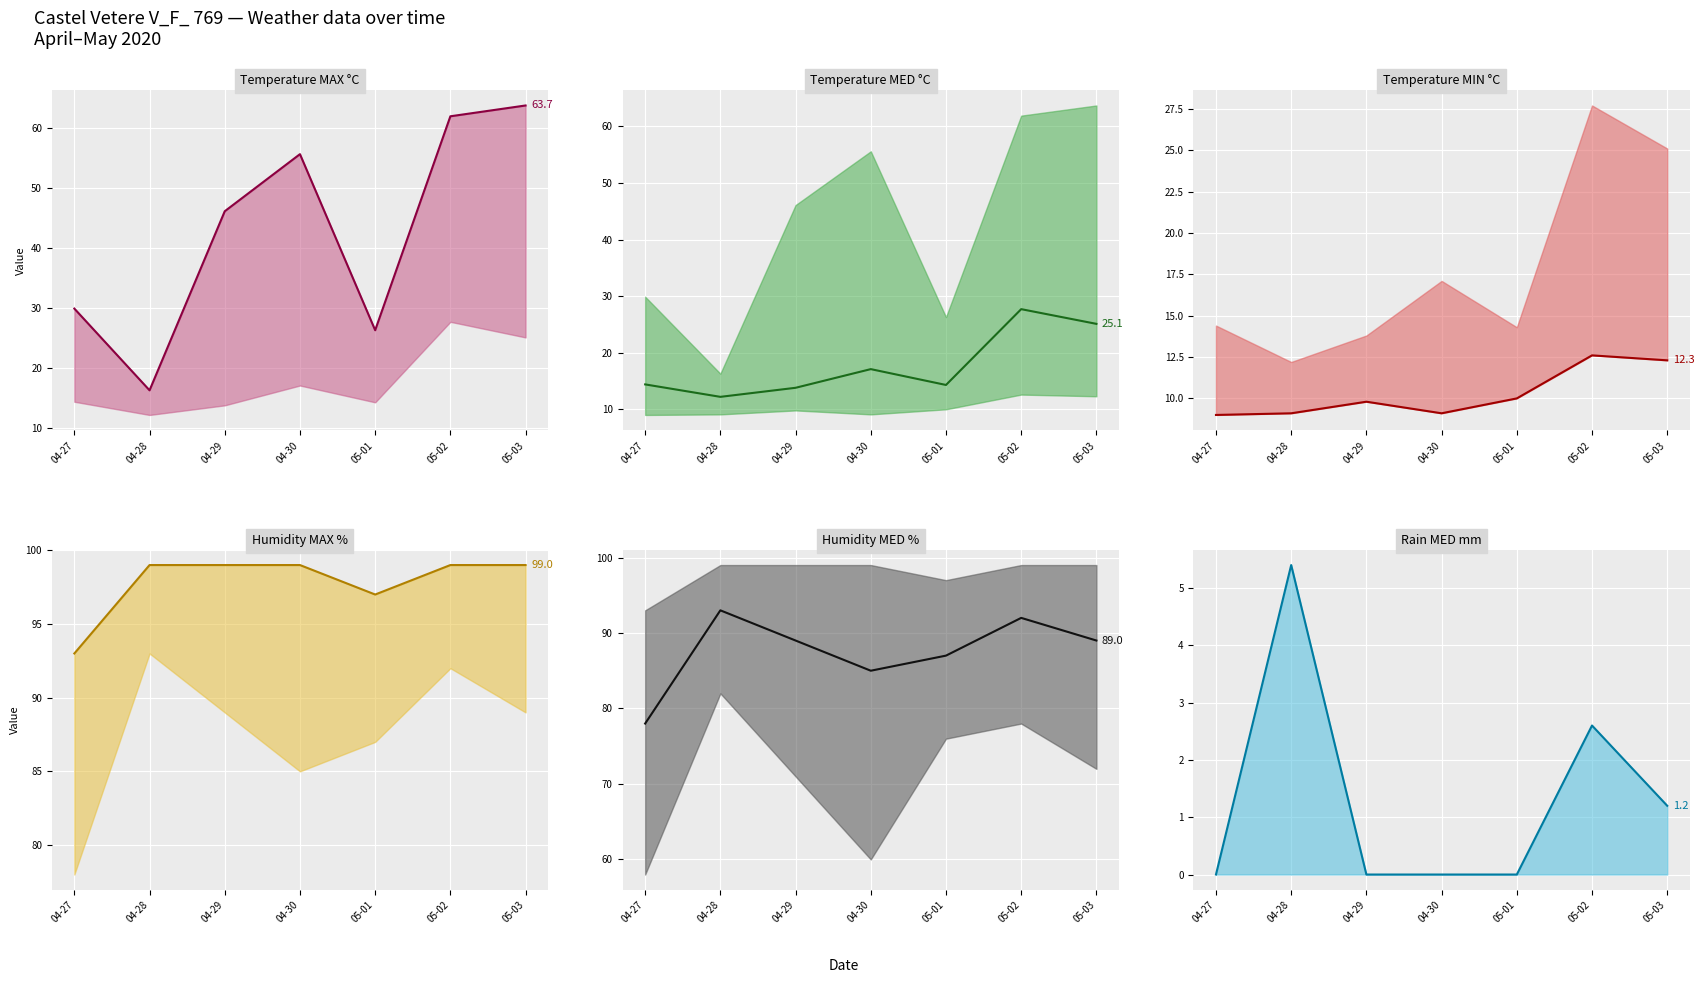

At 04-28, list the series in order from largest to smallest.

Humidity MAX (%), Humidity MED (%), Temp MAX (°C), Temp MED (°C), Temp MIN (°C), Rain MED (mm)